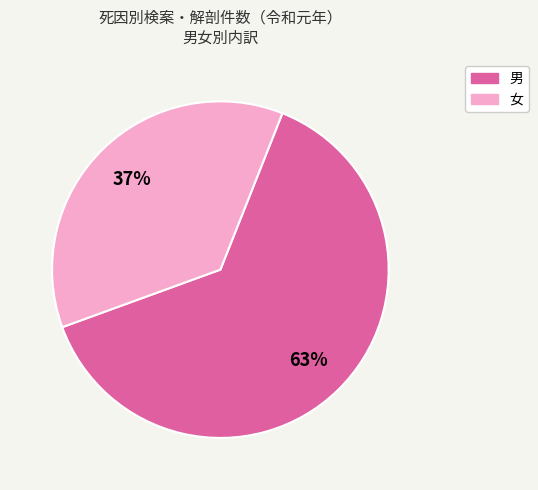

To the nearest percent, what is the combined percentage of 男 and 女?

100%